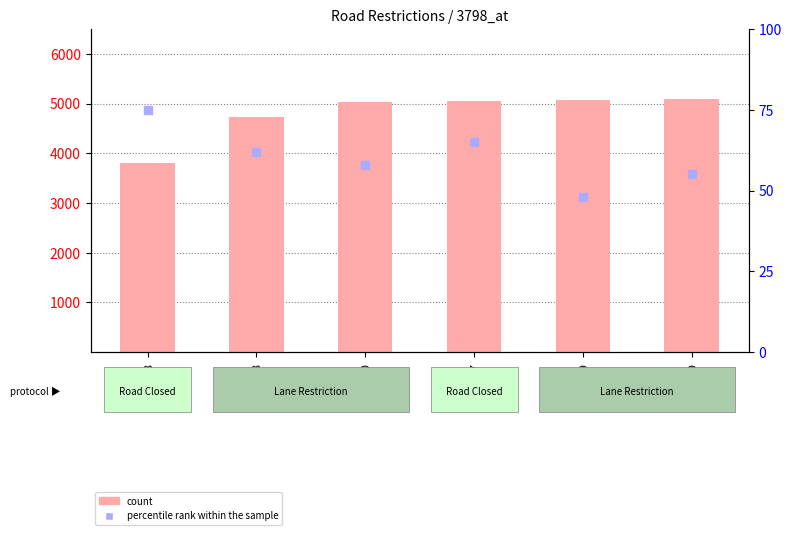

Which series reaches the minimum Y coordinate?

percentile rank within the sample